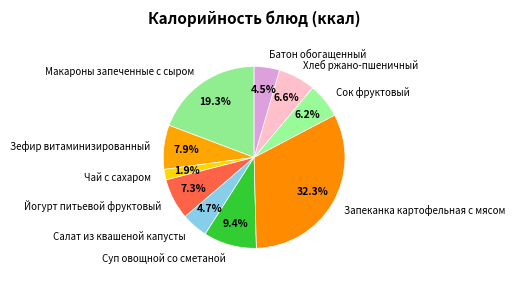

Approximately how many times larger is the value at Макароны запеченные с сыром compared to Батон обогащенный?

4.3